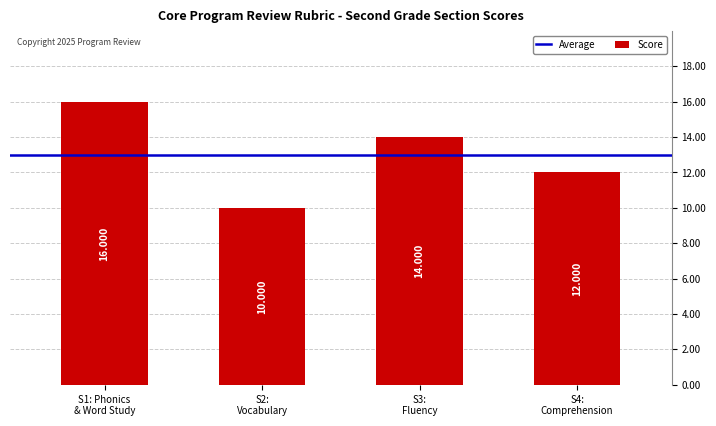

List the labels in order of value, largest first.

S1: Phonics
& Word Study, S3:
Fluency, S4:
Comprehension, S2:
Vocabulary